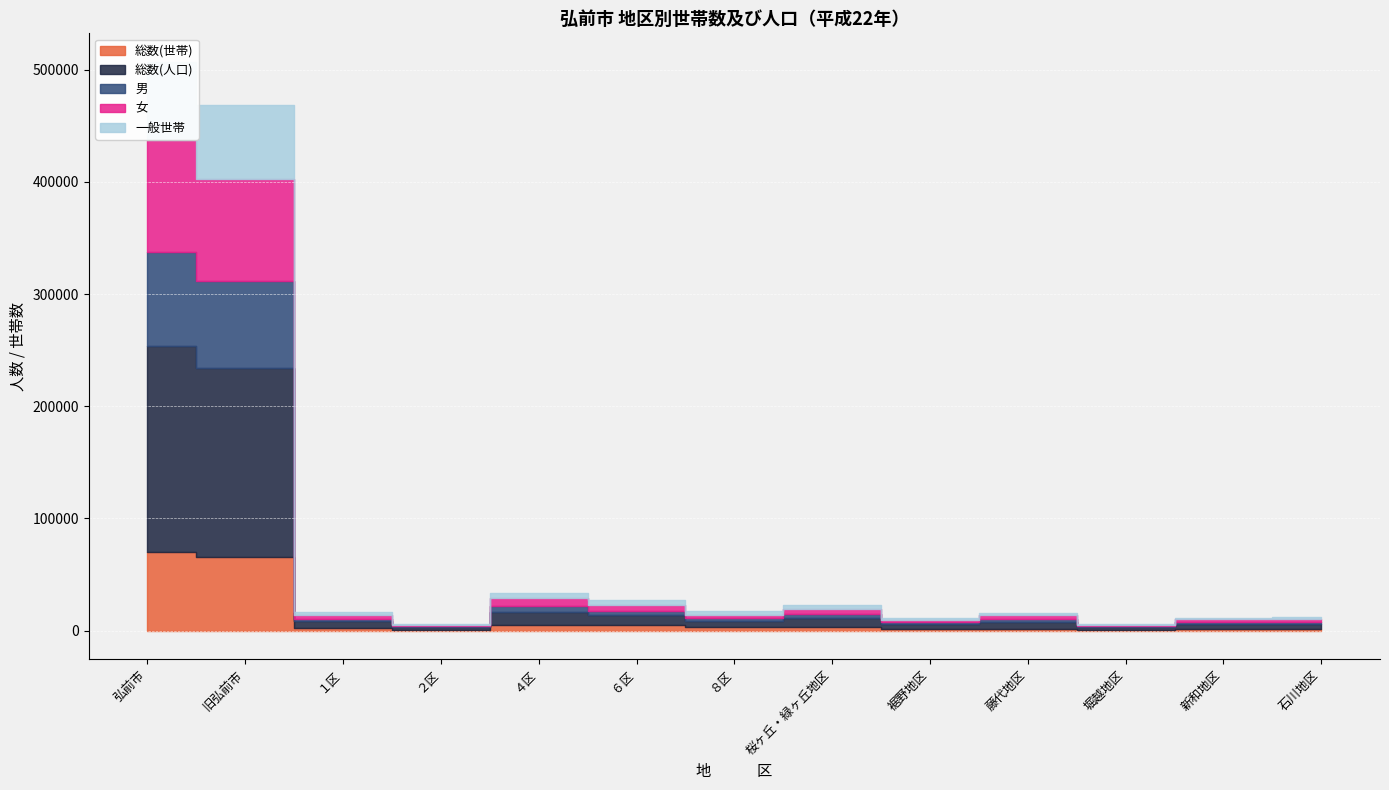

What is the value of the 女 point at the 11th from the left?

1241